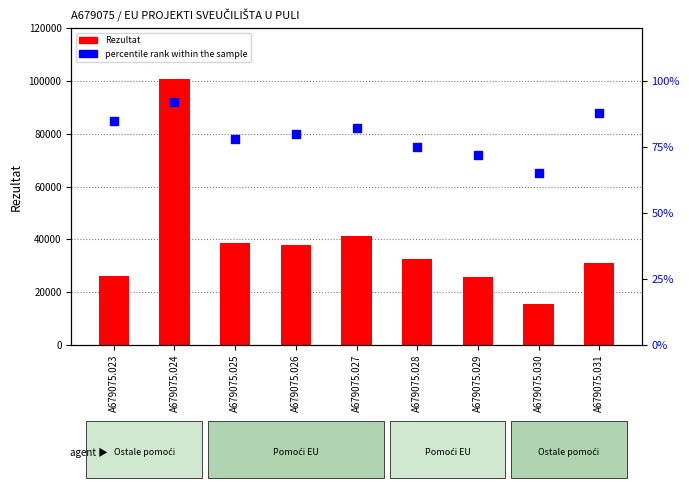

What is the total value across all series at A679075.024?

100811